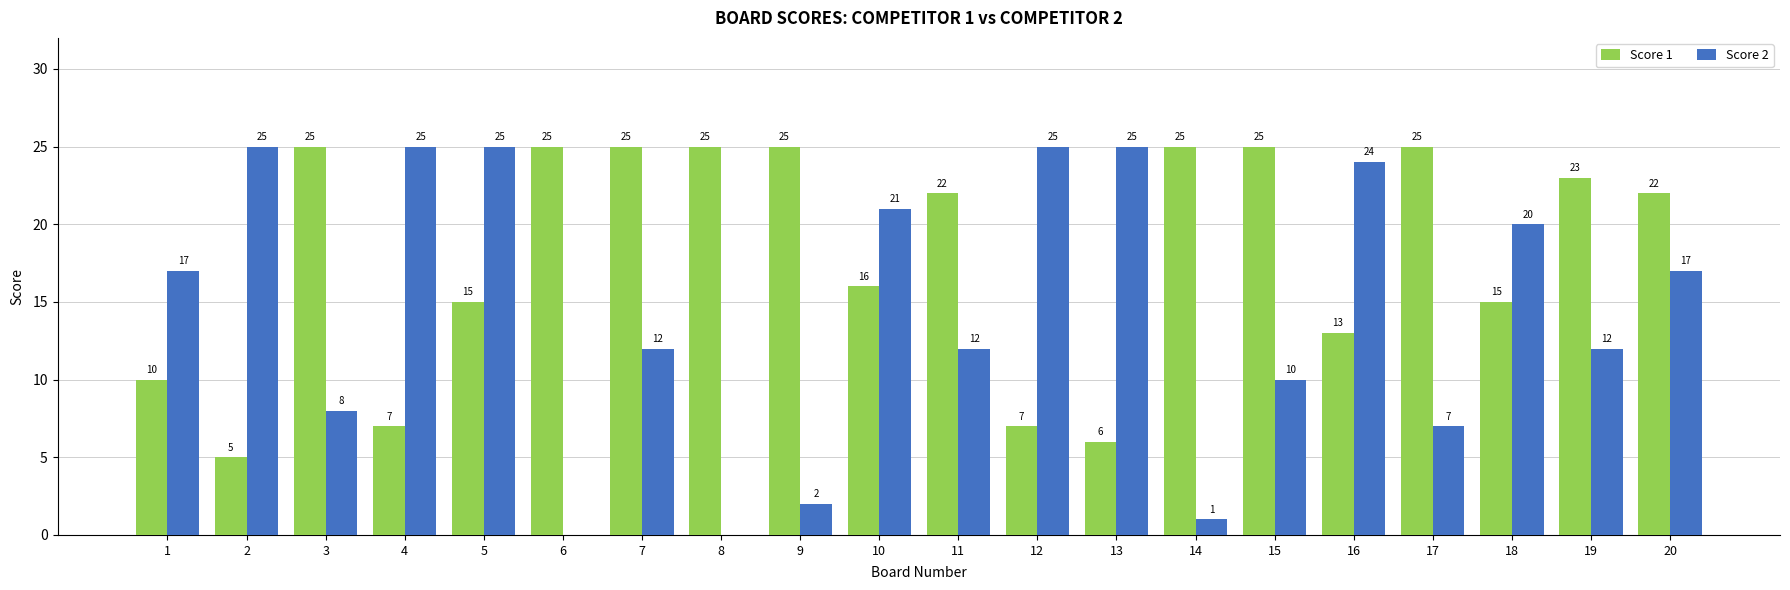

What is the sum of all Score 1 values?

361